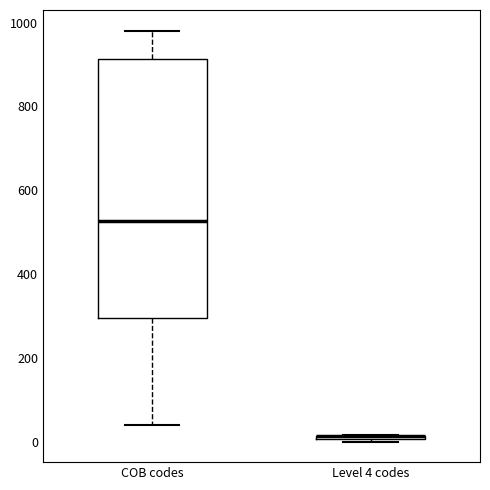

Comparing the boxes themselves (not the whiskers), which one is the tallest?

COB codes